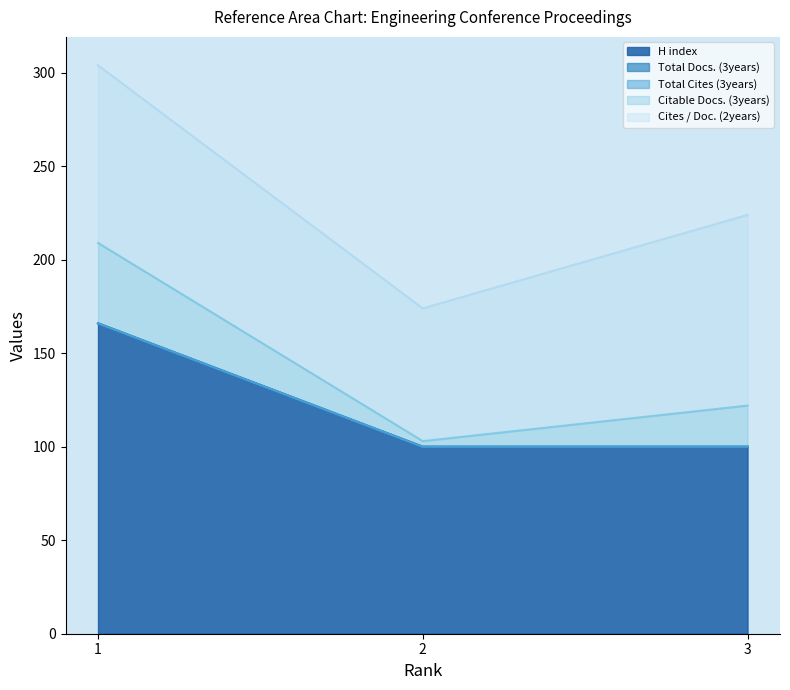

The value of Cites / Doc. (2years) at 2 is 24. True or false?

False